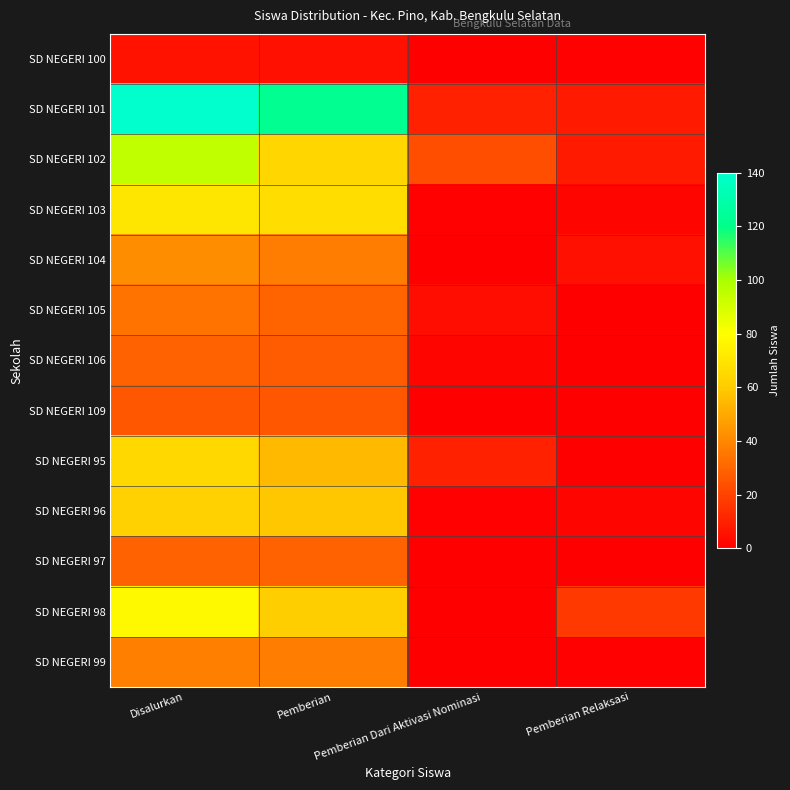

Which label corresponds to the smallest value in the chart?

Pemberian Dari Aktivasi Nominasi